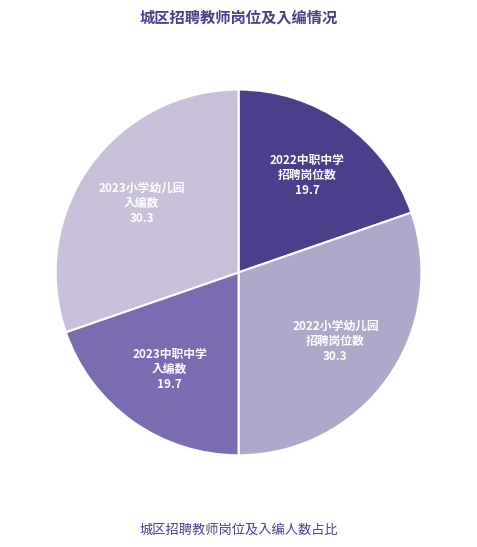

Is there a majority slice in this chart?

No